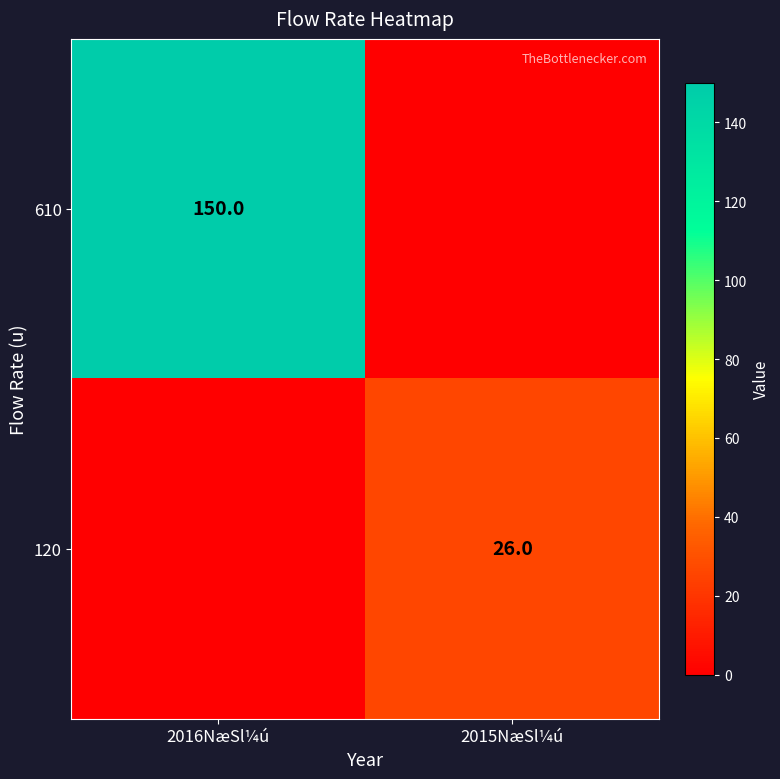

The 120 series shows 5 at 2015NæSl¼ú. True or false?

False